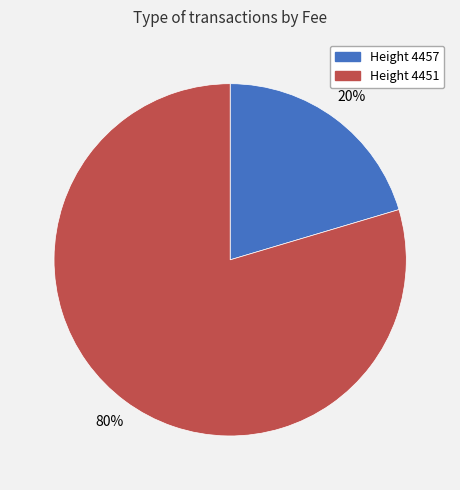

To the nearest percent, what is the average slice percentage?

50%